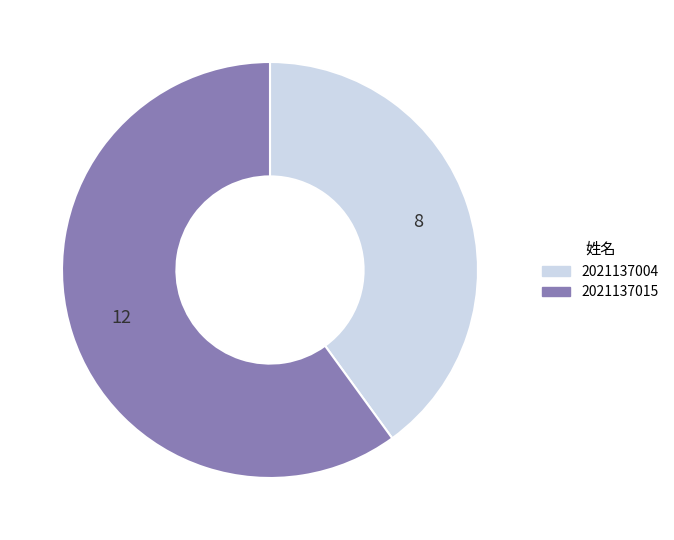

Rank the categories by value from lowest to highest.

2021137004, 2021137015